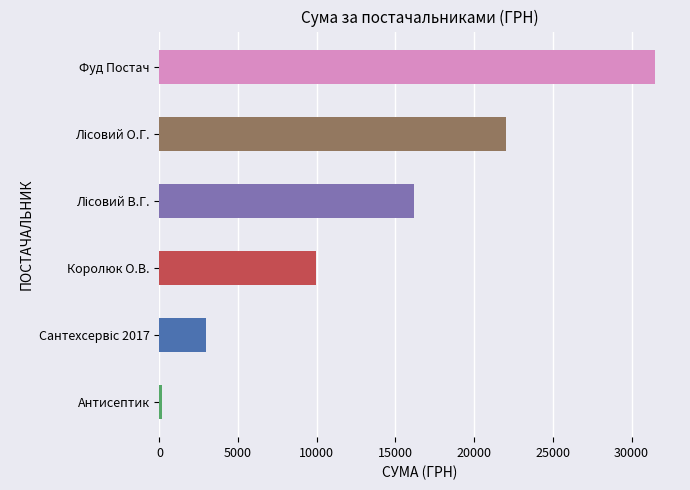

The chart shows a value of 9978.0 at Королюк О.В.. True or false?

True